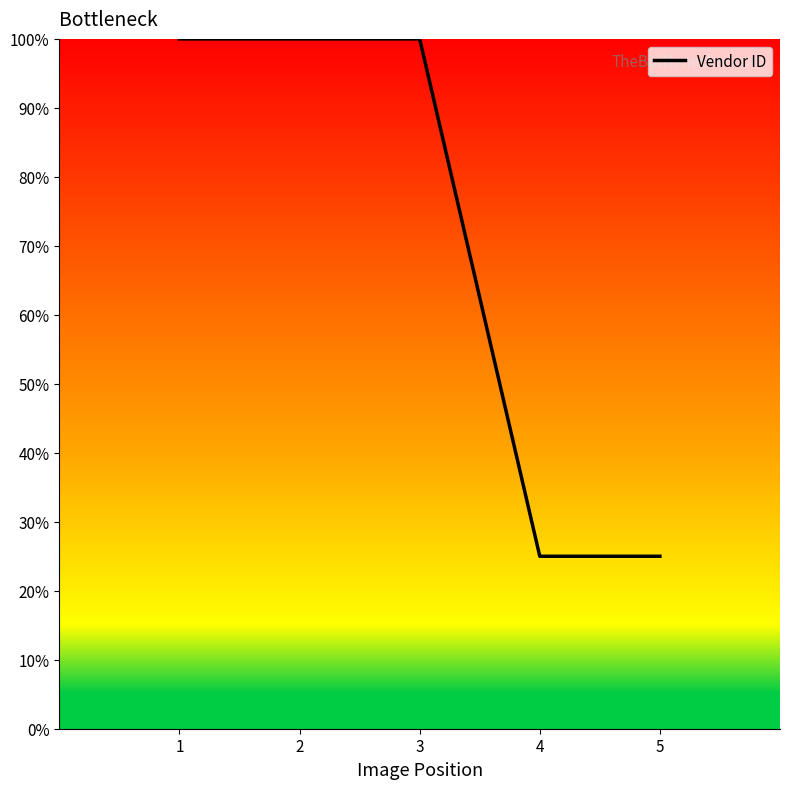

Reading right to left, list all the values displayed in this chart.

5=25	4=25	3=100	2=100	1=100